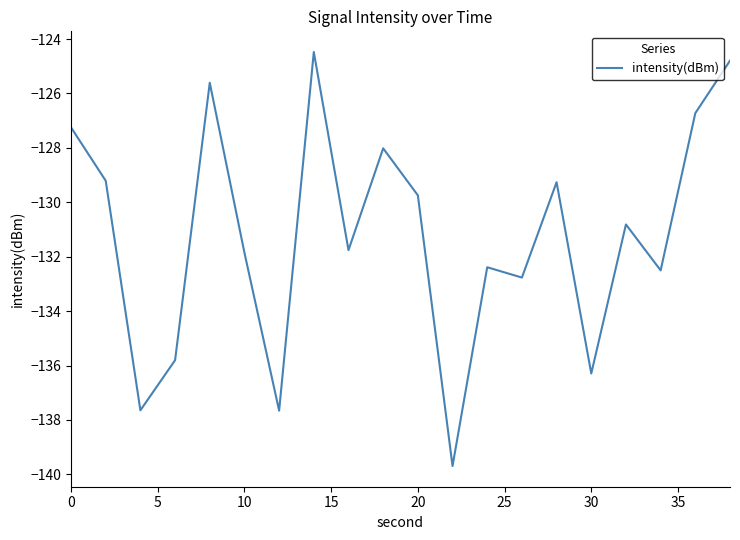

What is the greatest value displayed?

-124.5